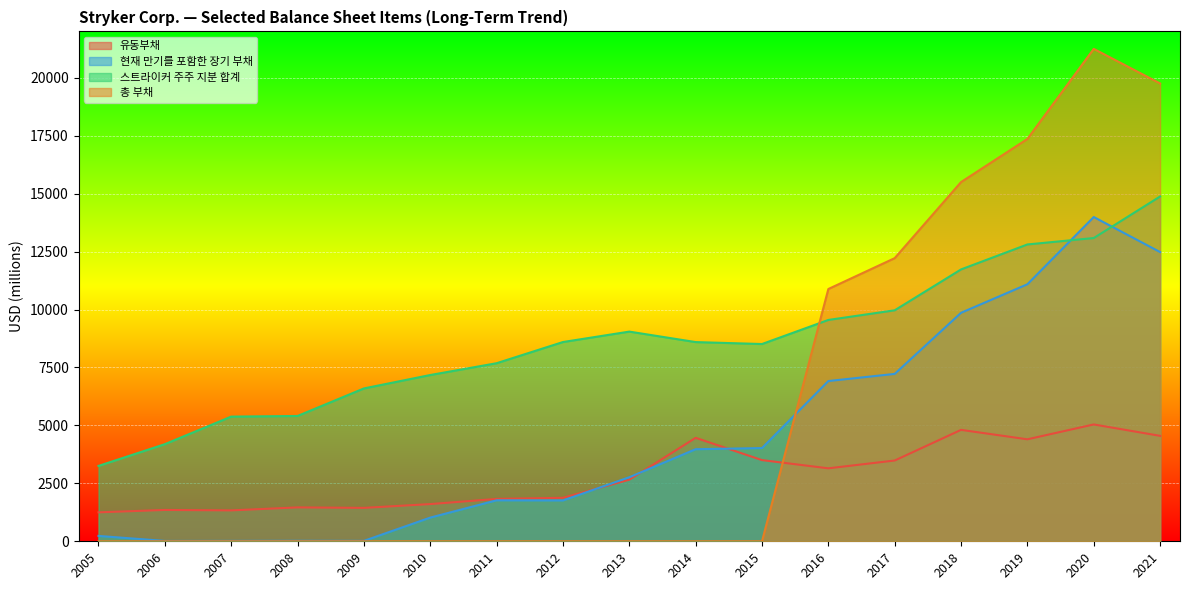

Count the number of data series in this chart.

4